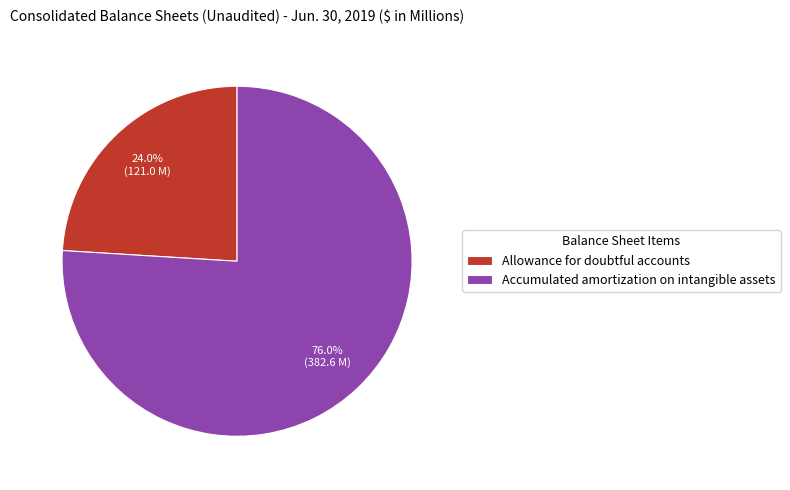

Count the number of slices in the pie.

2